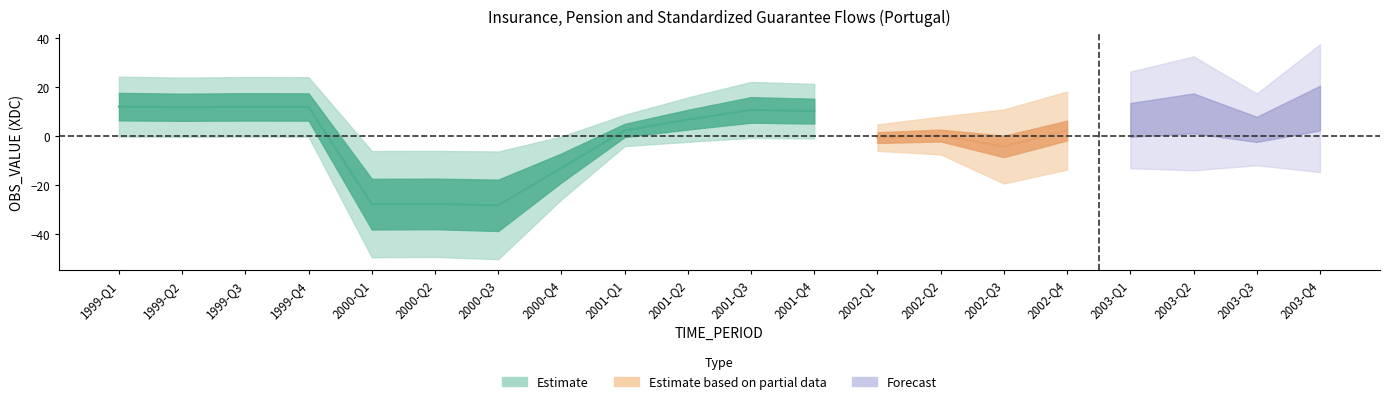

Which label corresponds to the smallest value in the chart?

2000-Q3